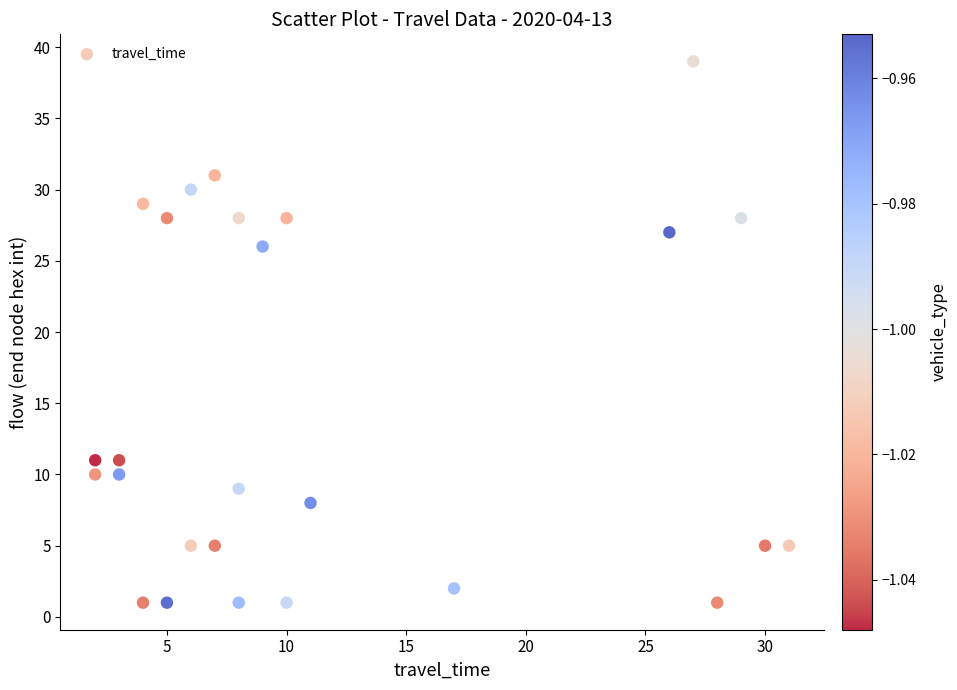

What Y value in the scatter plot is closest to 20?

26